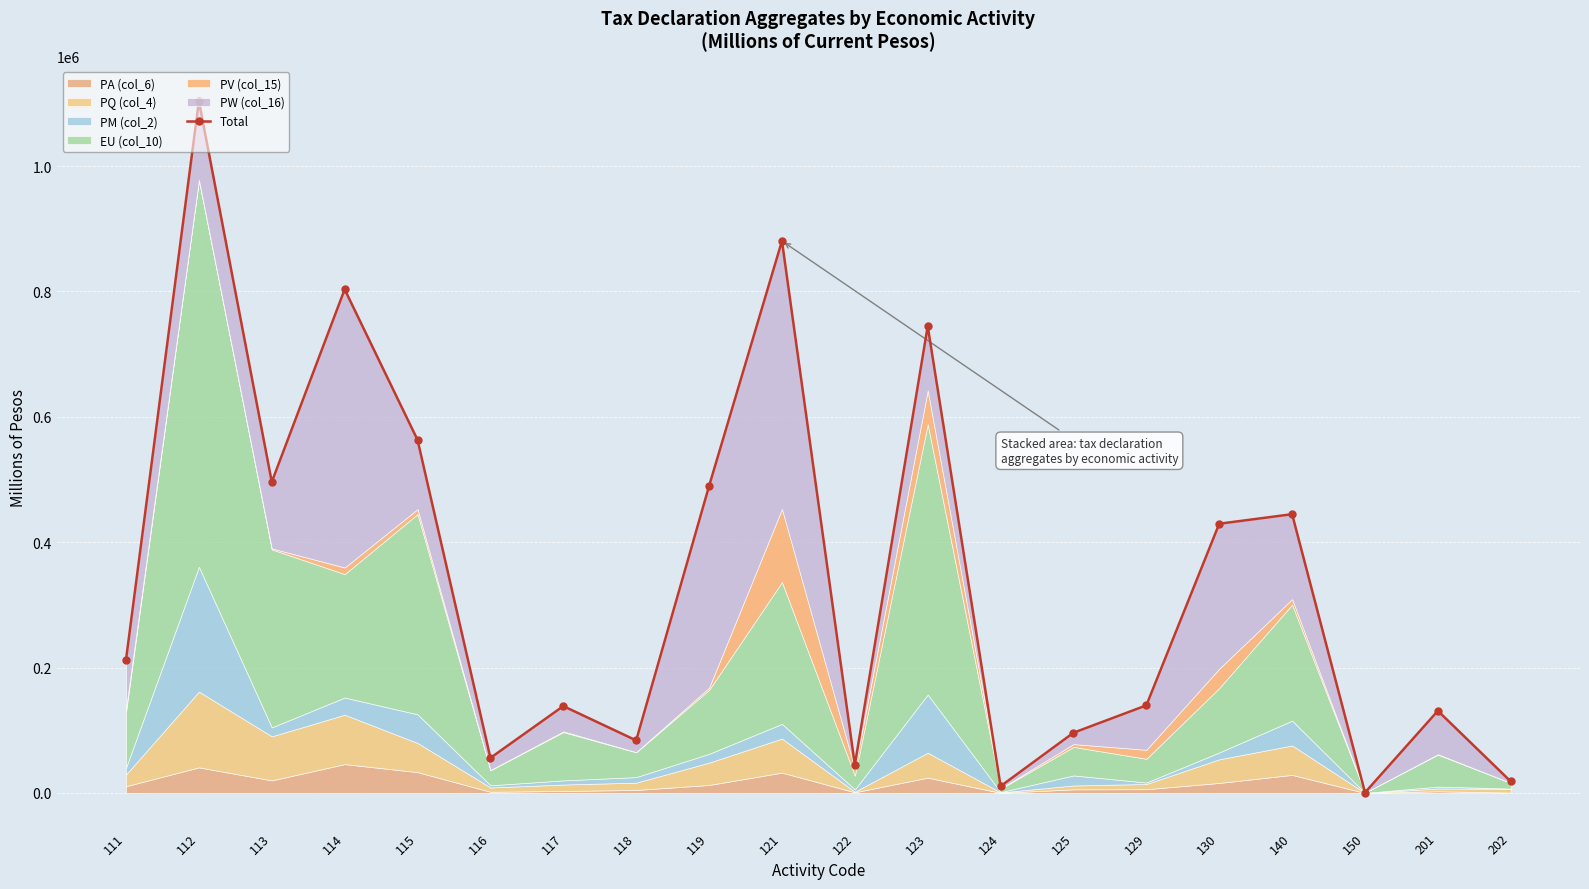

The chart shows a value of 563241.9 at 115. True or false?

True